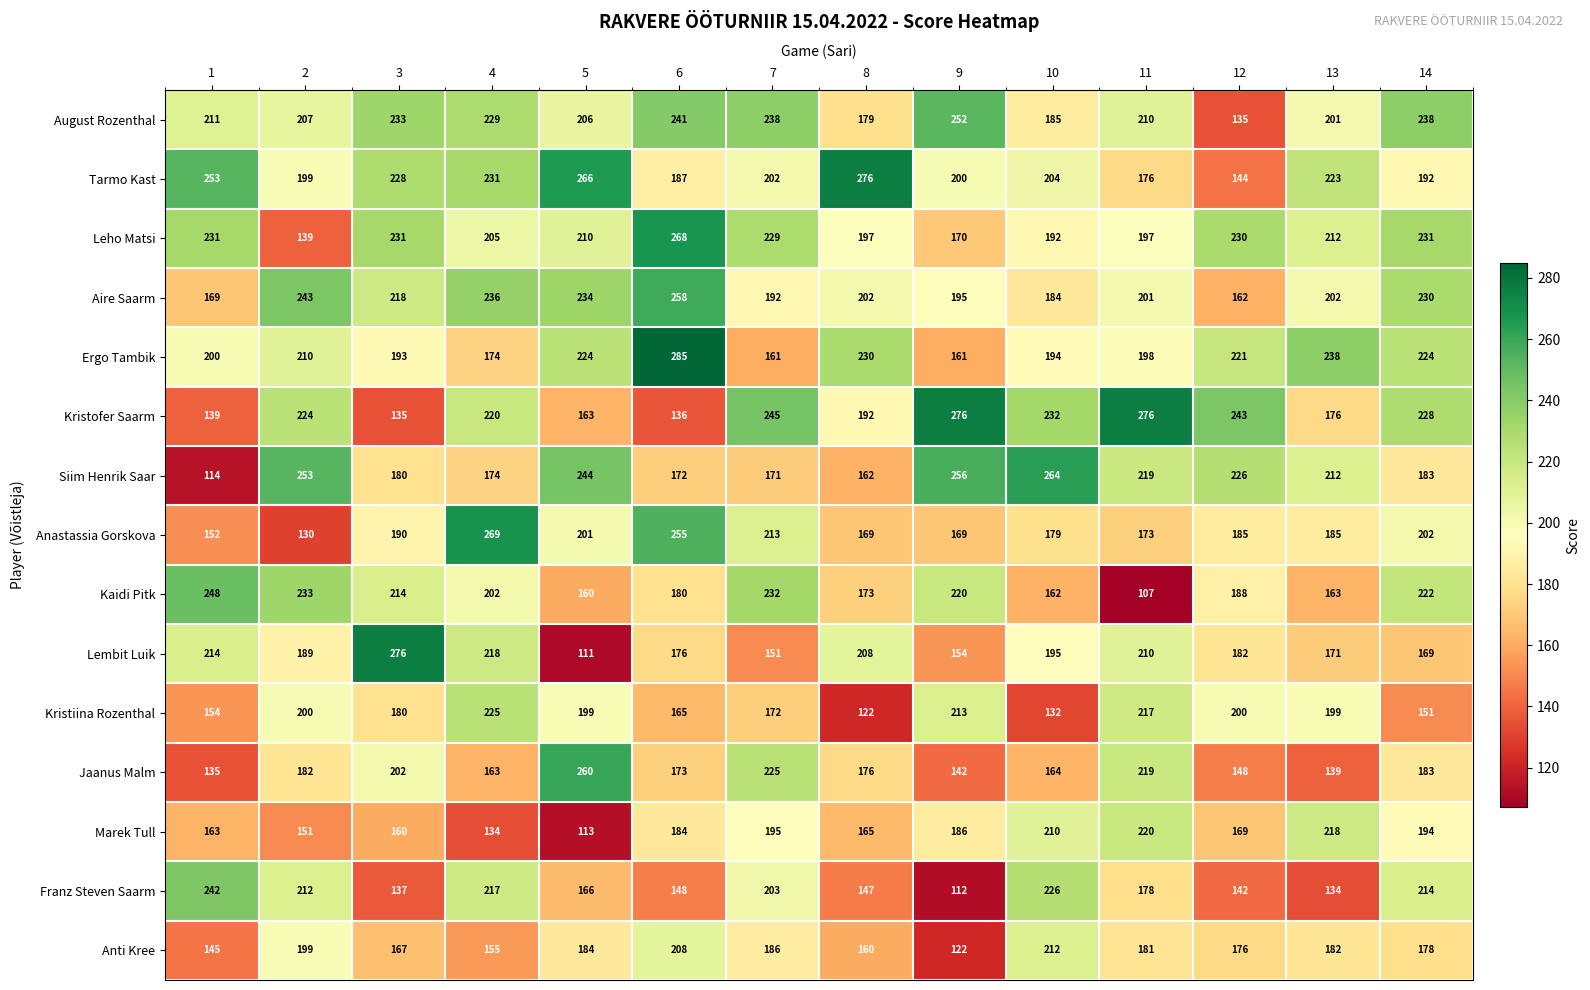

At which category is the sum across all series the highest?

4